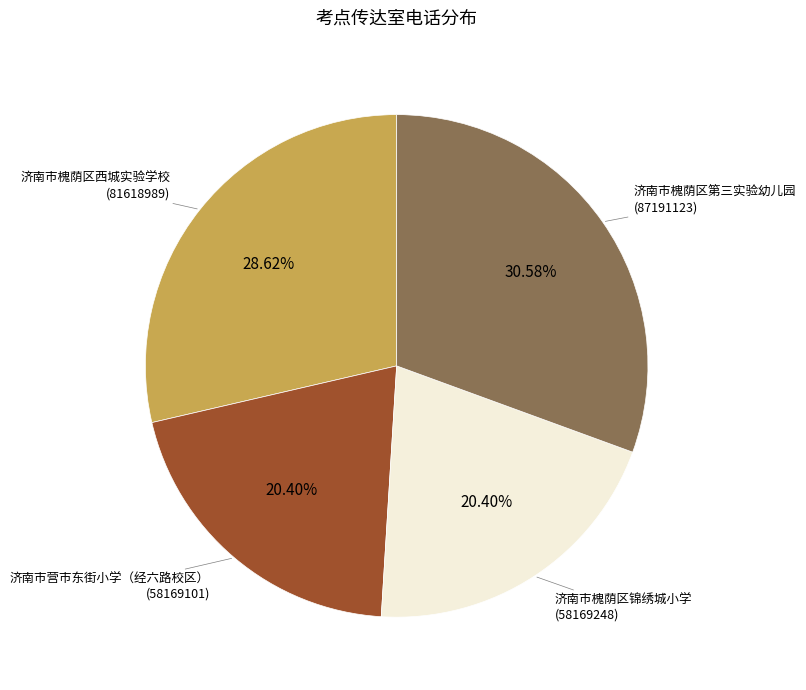

Which has a higher value, 济南市营市东街小学（经六路校区） or 济南市槐荫区西城实验学校?

济南市槐荫区西城实验学校